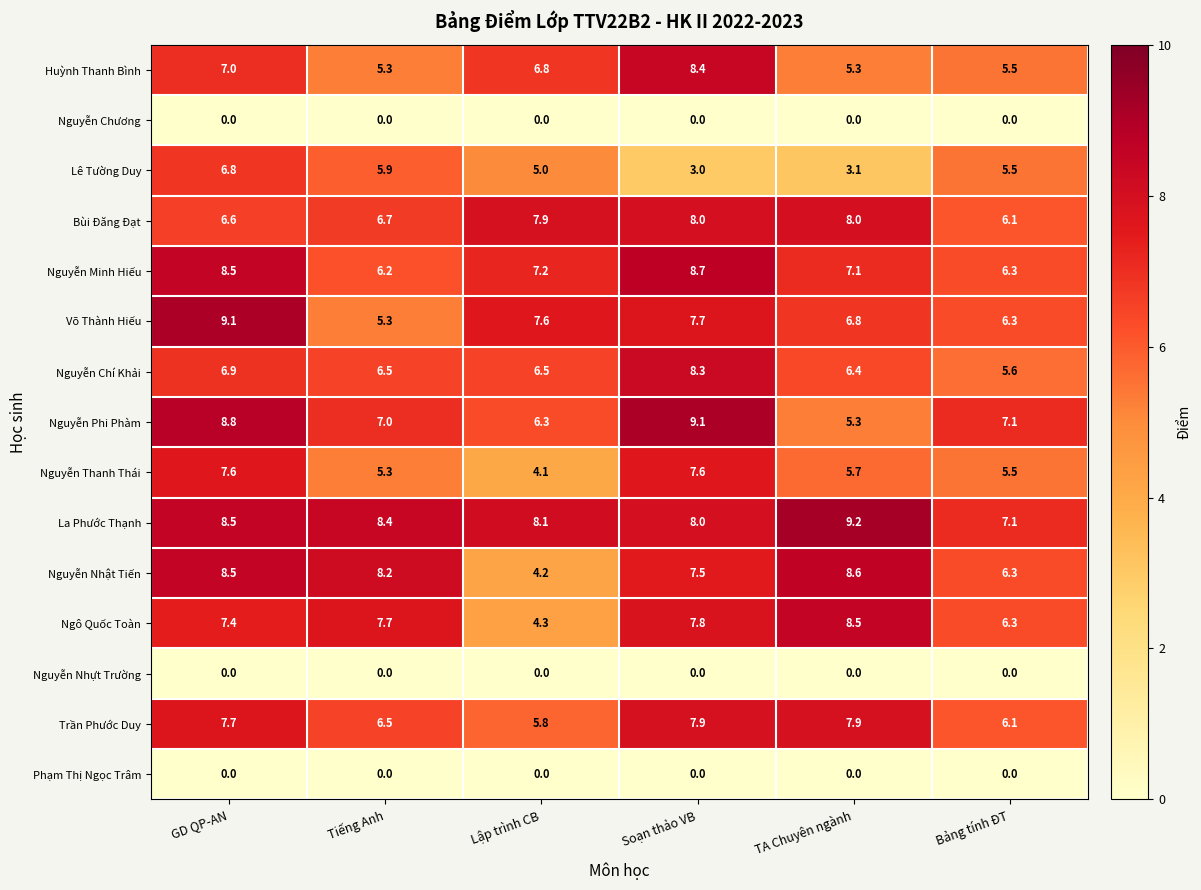

How many distinct data groups are displayed?

15